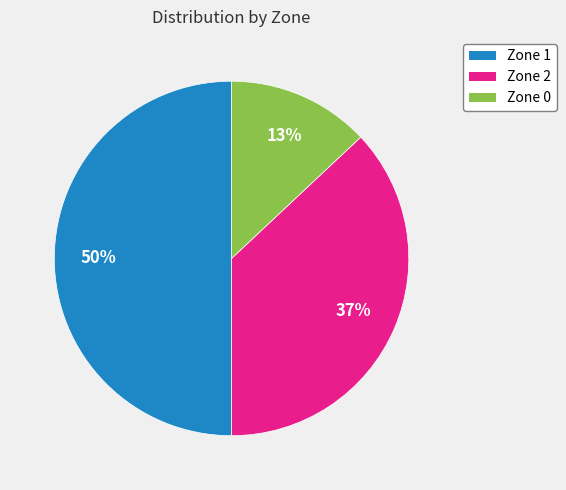

How many slices are in this pie chart?

3